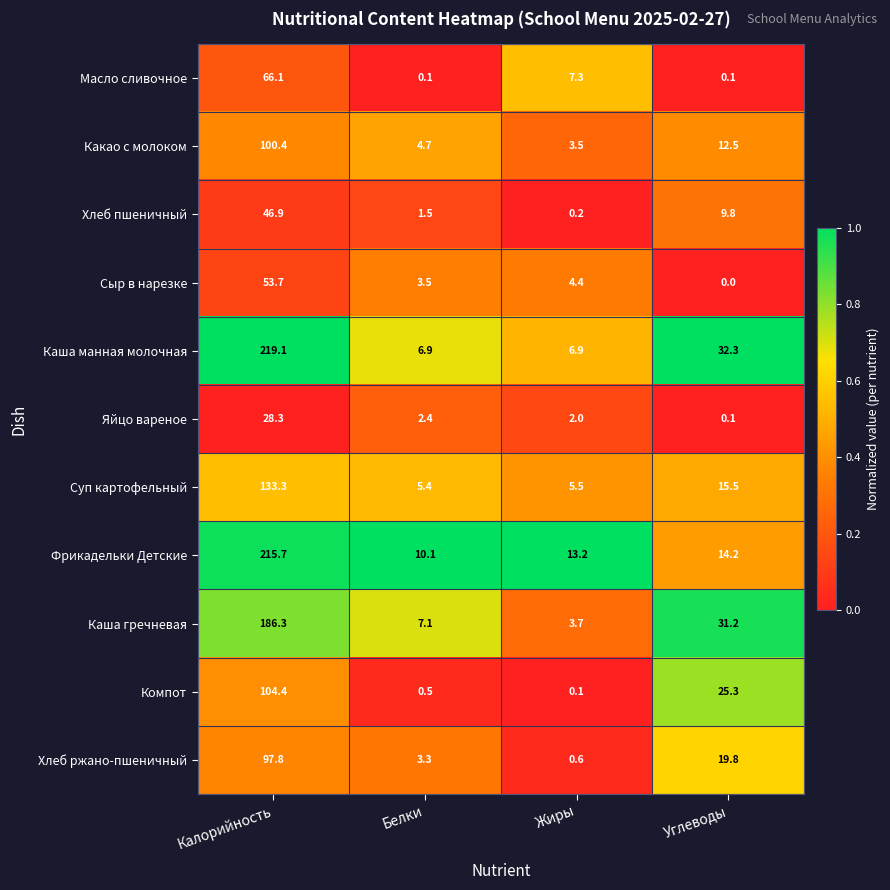

Which series has the widest spread of values?

Каша манная молочная